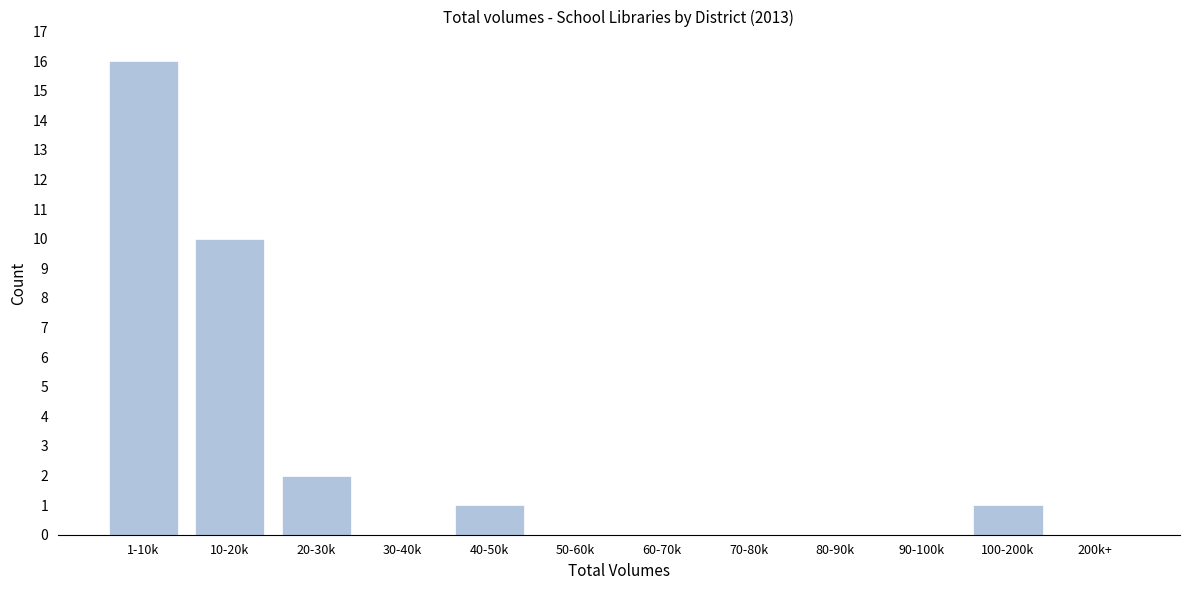

Reading right to left, what are all the values shown in this chart?

200k+=0	100-200k=1	90-100k=0	80-90k=0	70-80k=0	60-70k=0	50-60k=0	40-50k=1	30-40k=0	20-30k=2	10-20k=10	1-10k=16